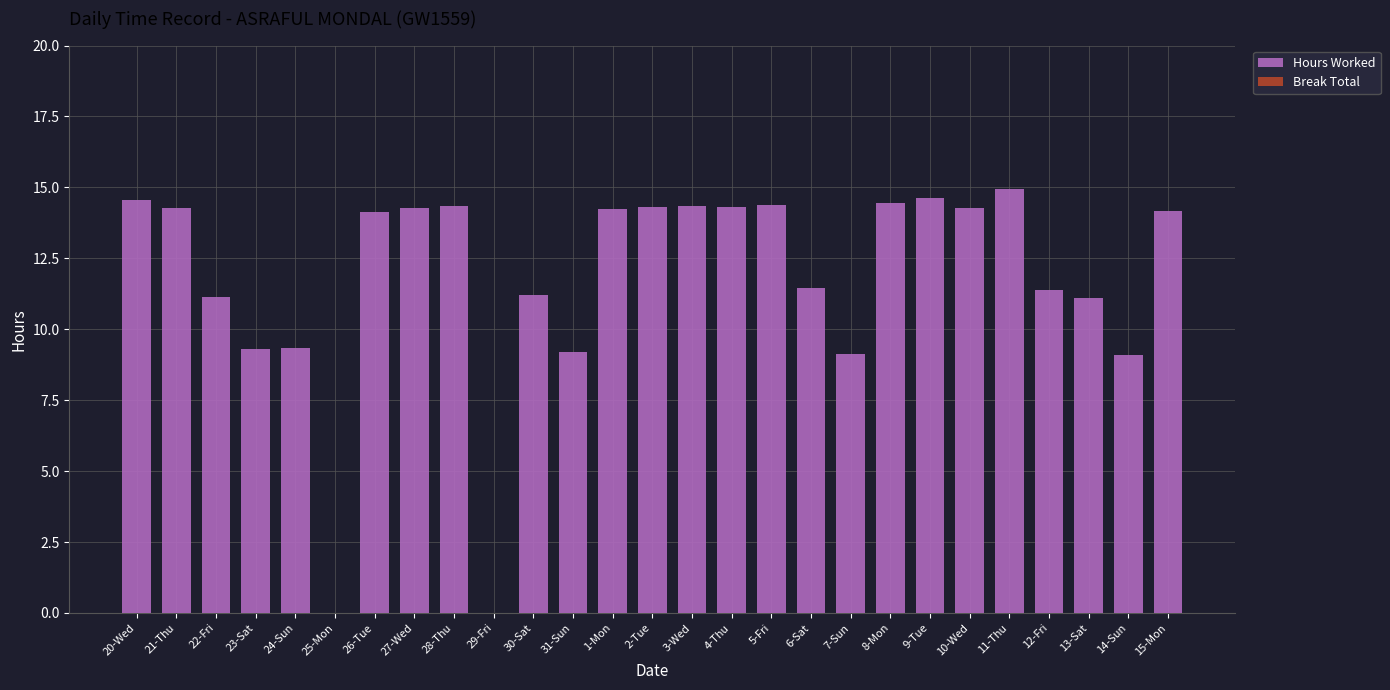

What is the sum of the values at 31-Sun and 5-Fri?

23.6